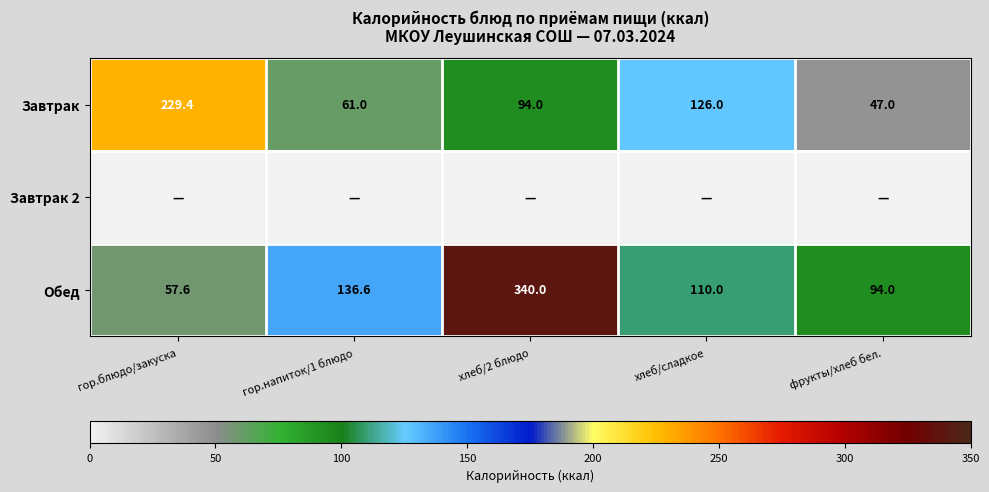

List the labels in order of Завтрак value, smallest first.

фрукты/хлеб бел., гор.напиток/1 блюдо, хлеб/2 блюдо, хлеб/сладкое, гор.блюдо/закуска